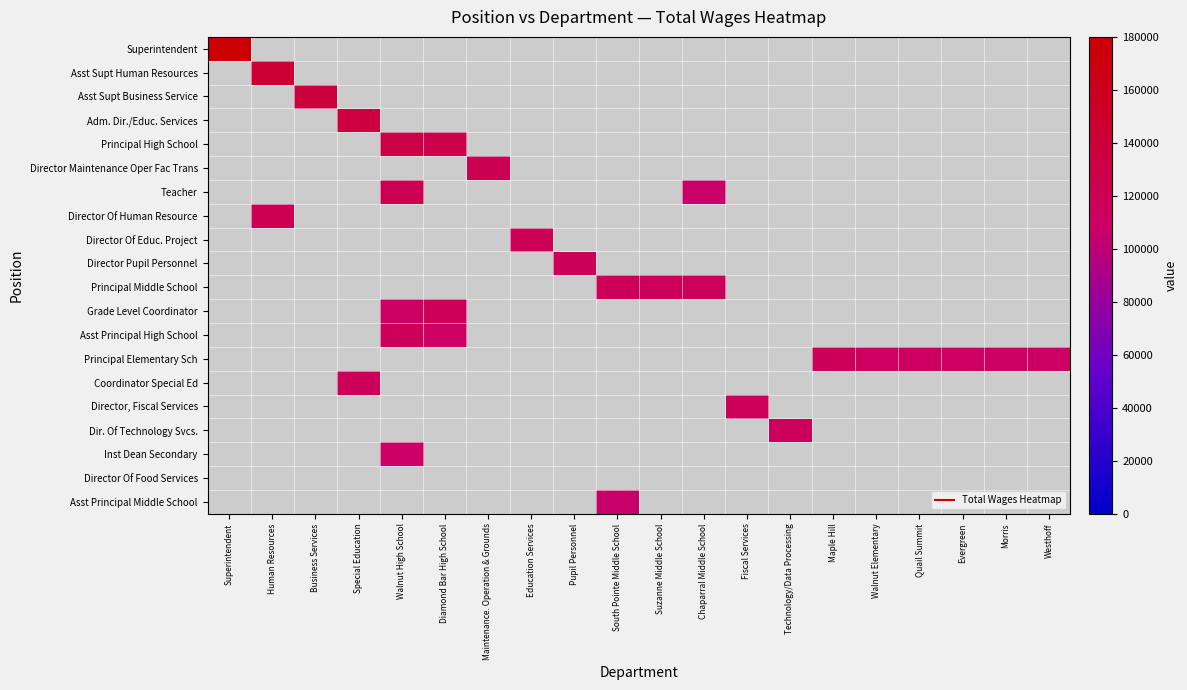

Which has a higher value, Maintenance. Operation & Grounds or South Pointe Middle School?

South Pointe Middle School